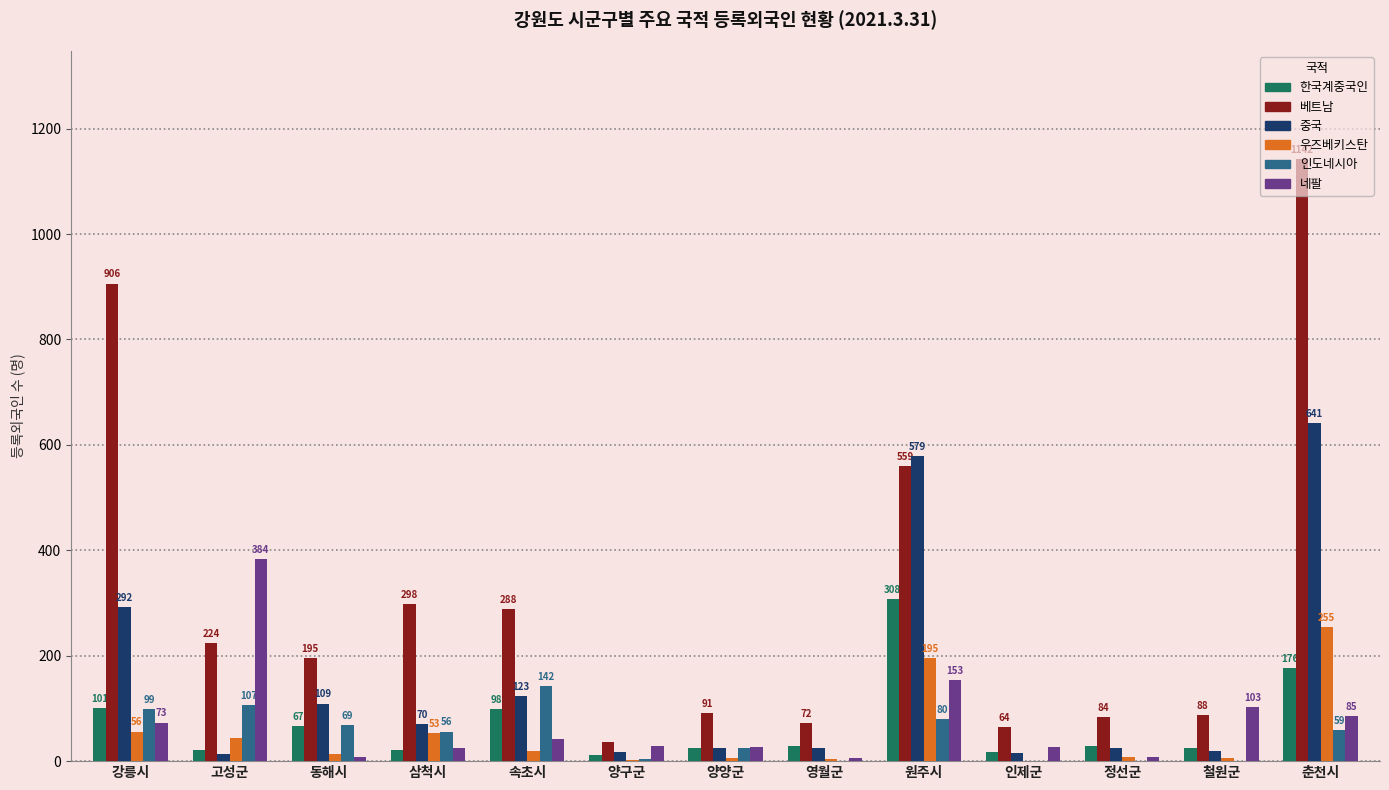

What is the maximum value for 한국계중국인?

308